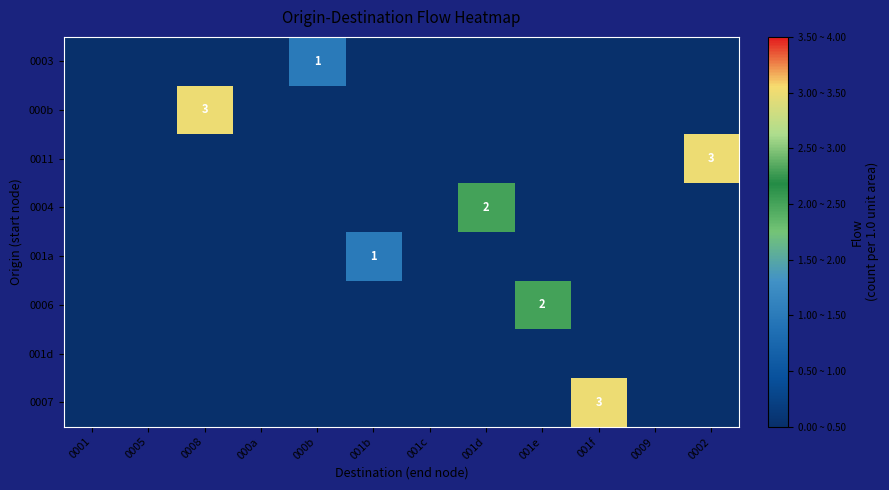

Count the 000b values in the range 0 to 1.

11